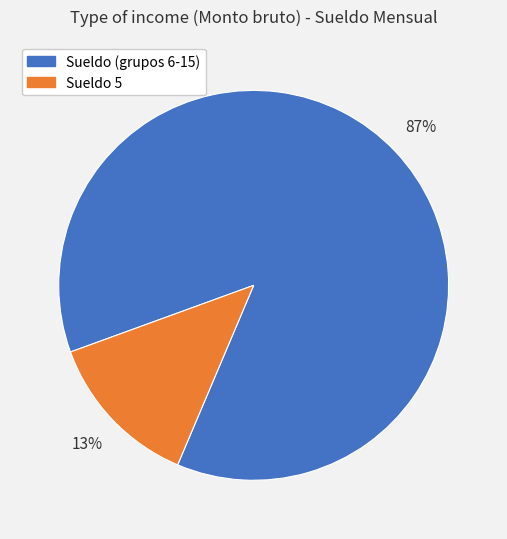

Is there a majority slice in this chart?

Yes